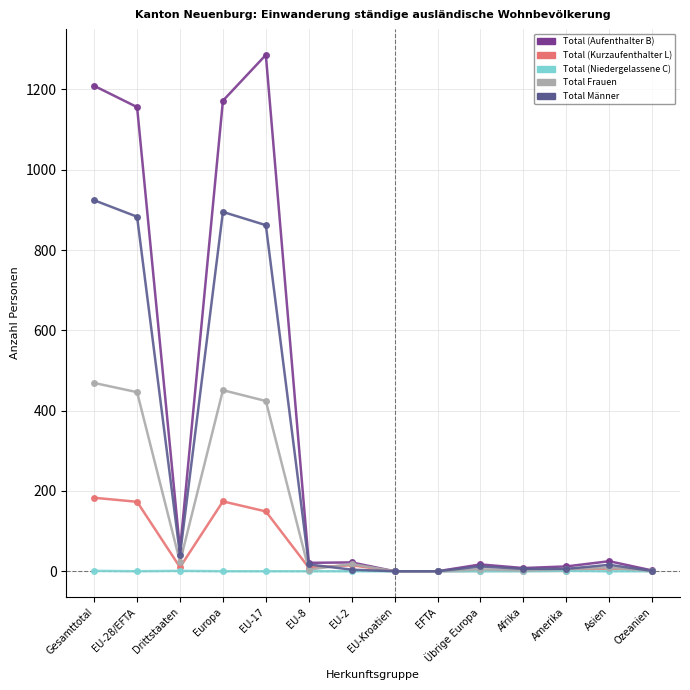

At which category does the chart reach its peak across all series?

EU-17